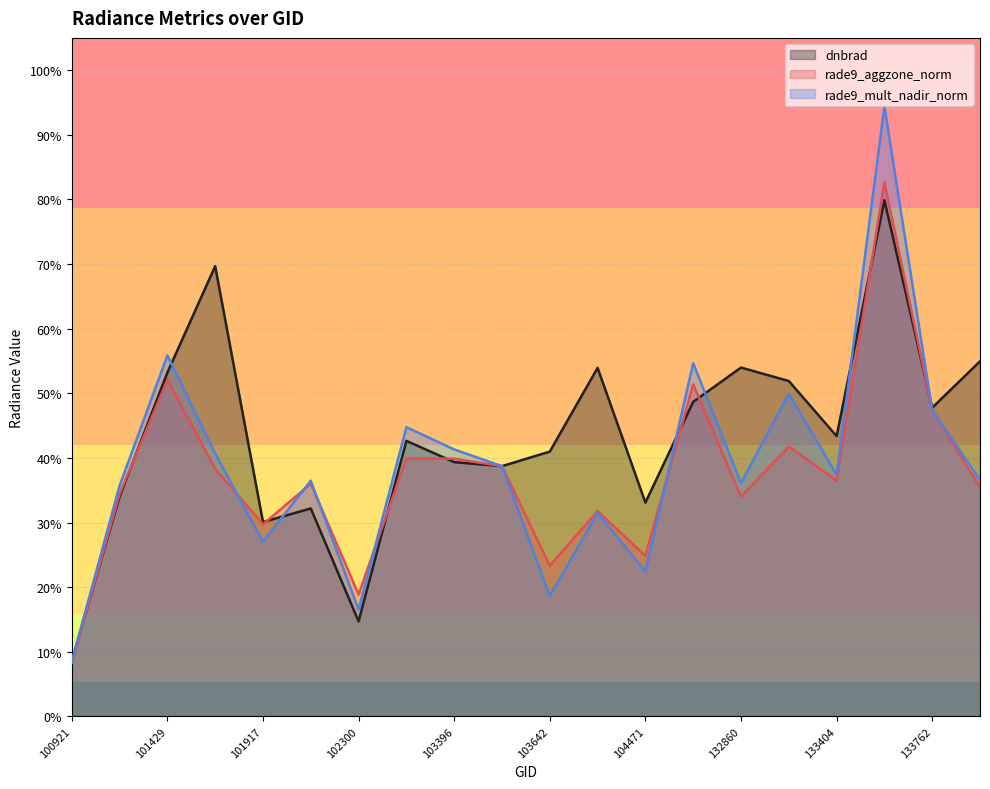

How many interior local valleys does the rade9_aggzone_norm series have?

6